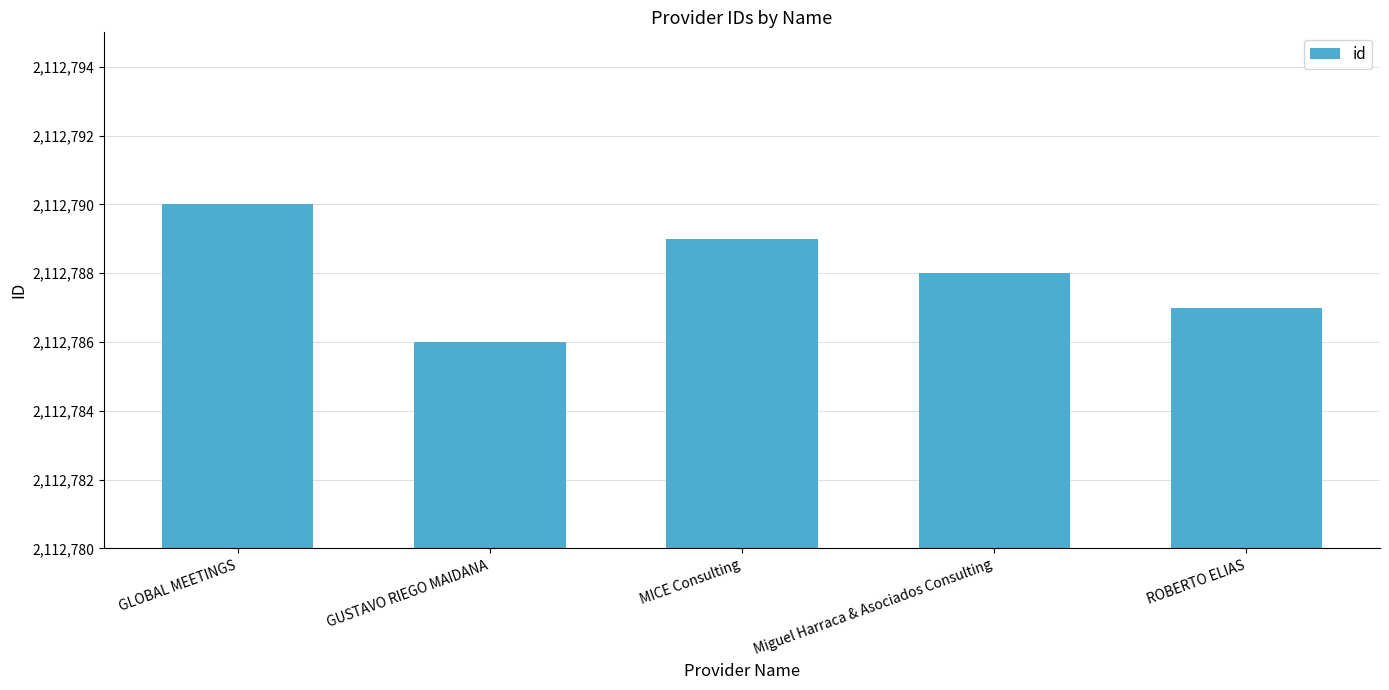

What is the label of the 1st bar from the left?

GLOBAL MEETINGS